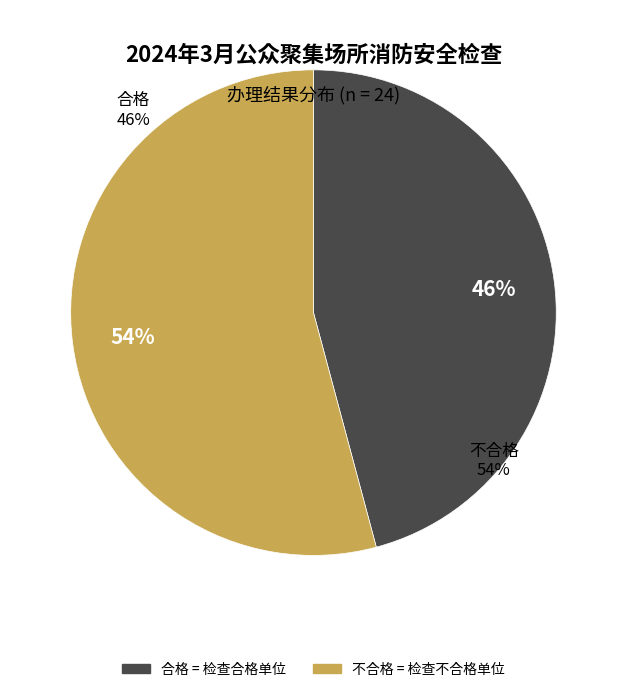

To the nearest percent, what percentage of the pie is 不合格?

54%